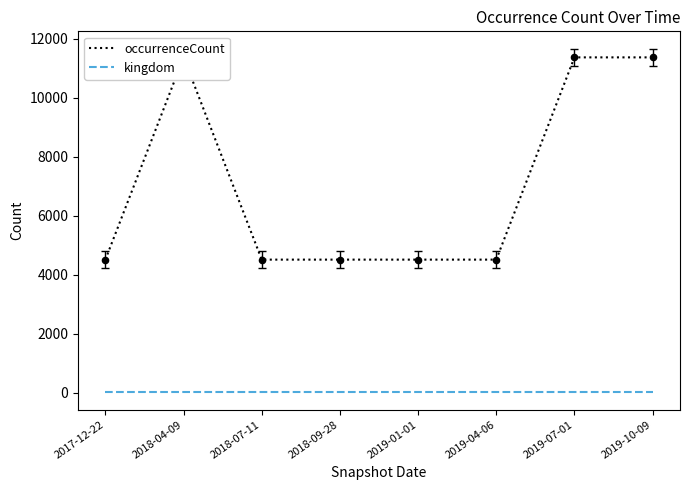

Which series has the largest total across all categories?

occurrenceCount